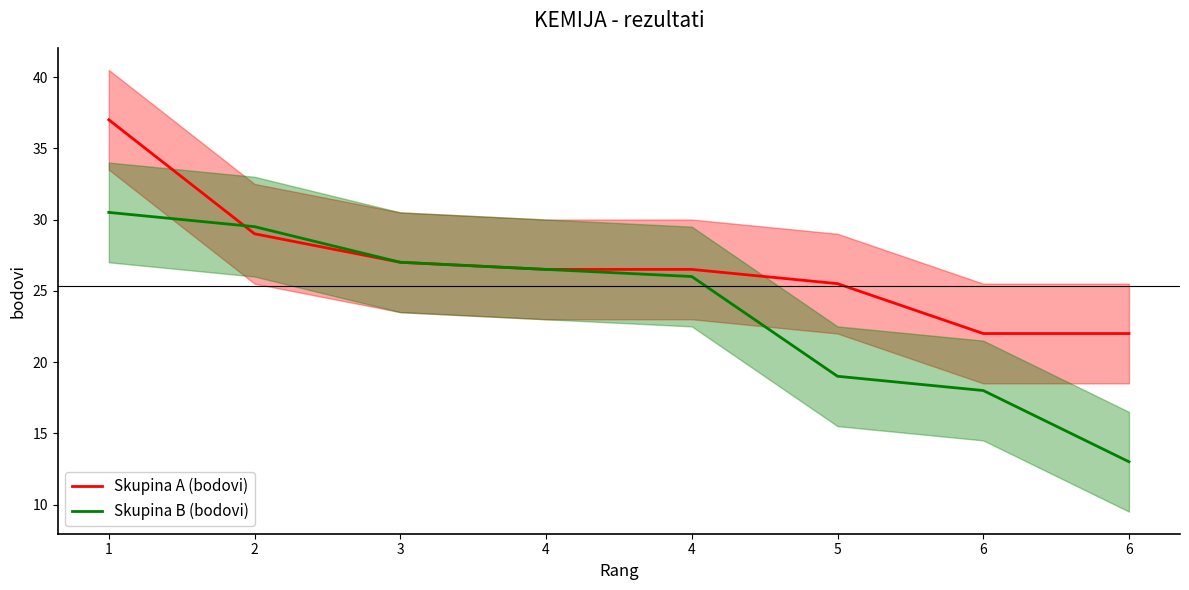

Does the chart display data point markers on the line(s)?

No